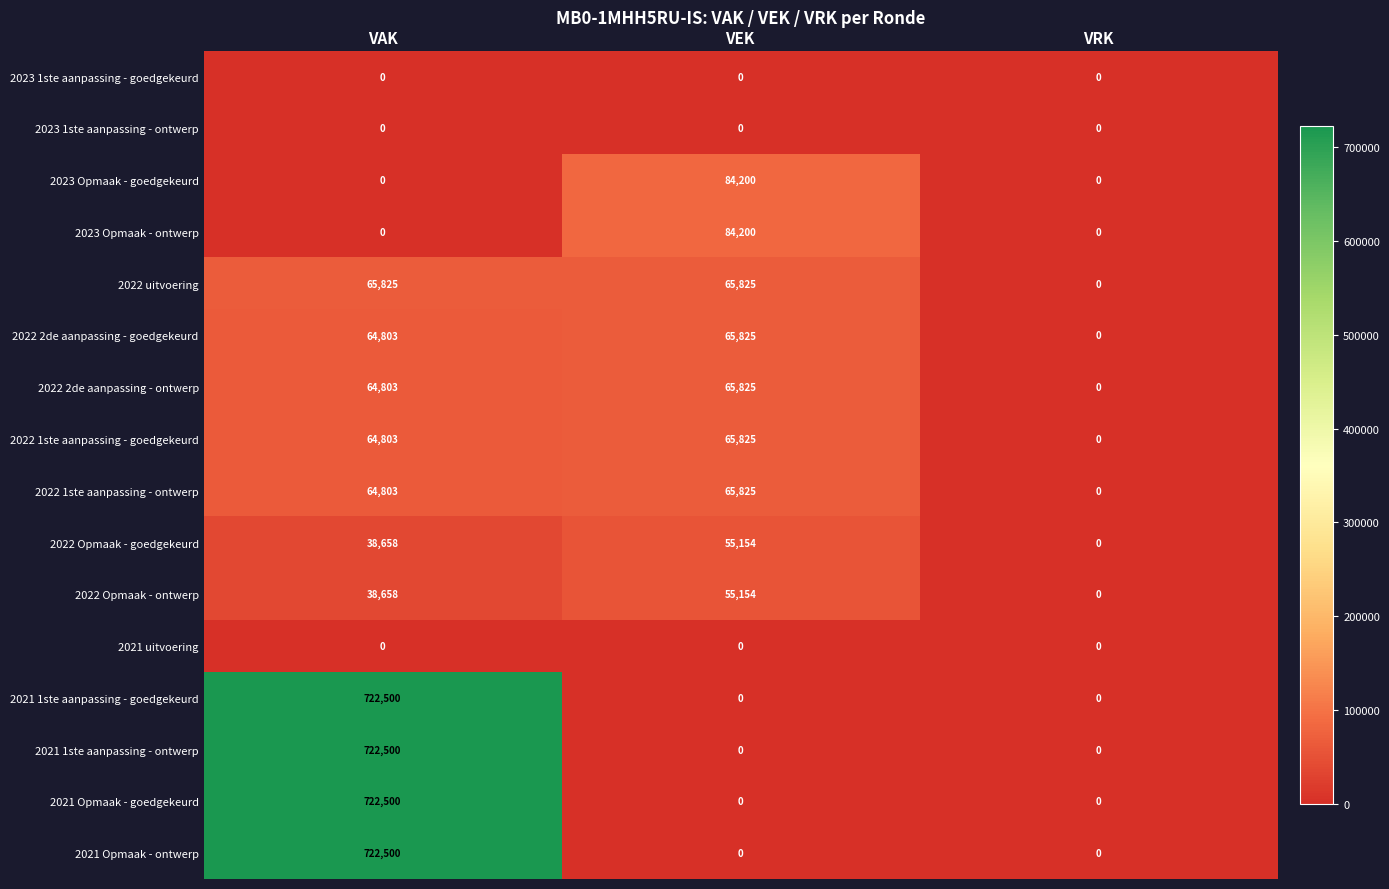

At how many categories does at least one series exceed 161431?

1